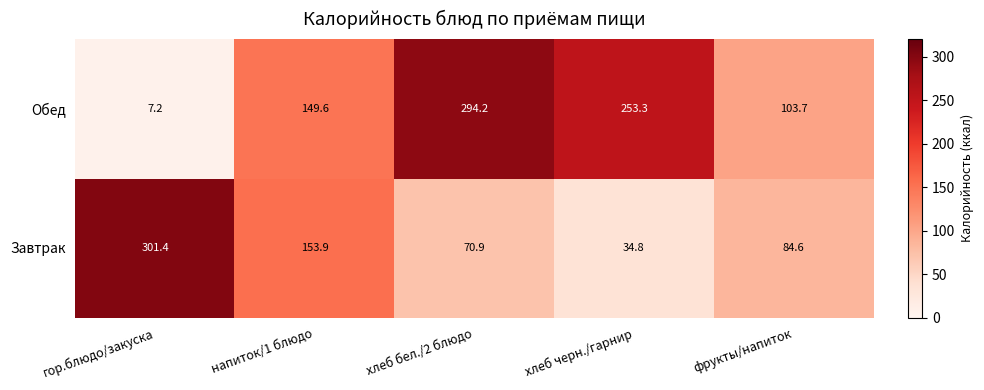

At how many categories does at least one series exceed 156?

3